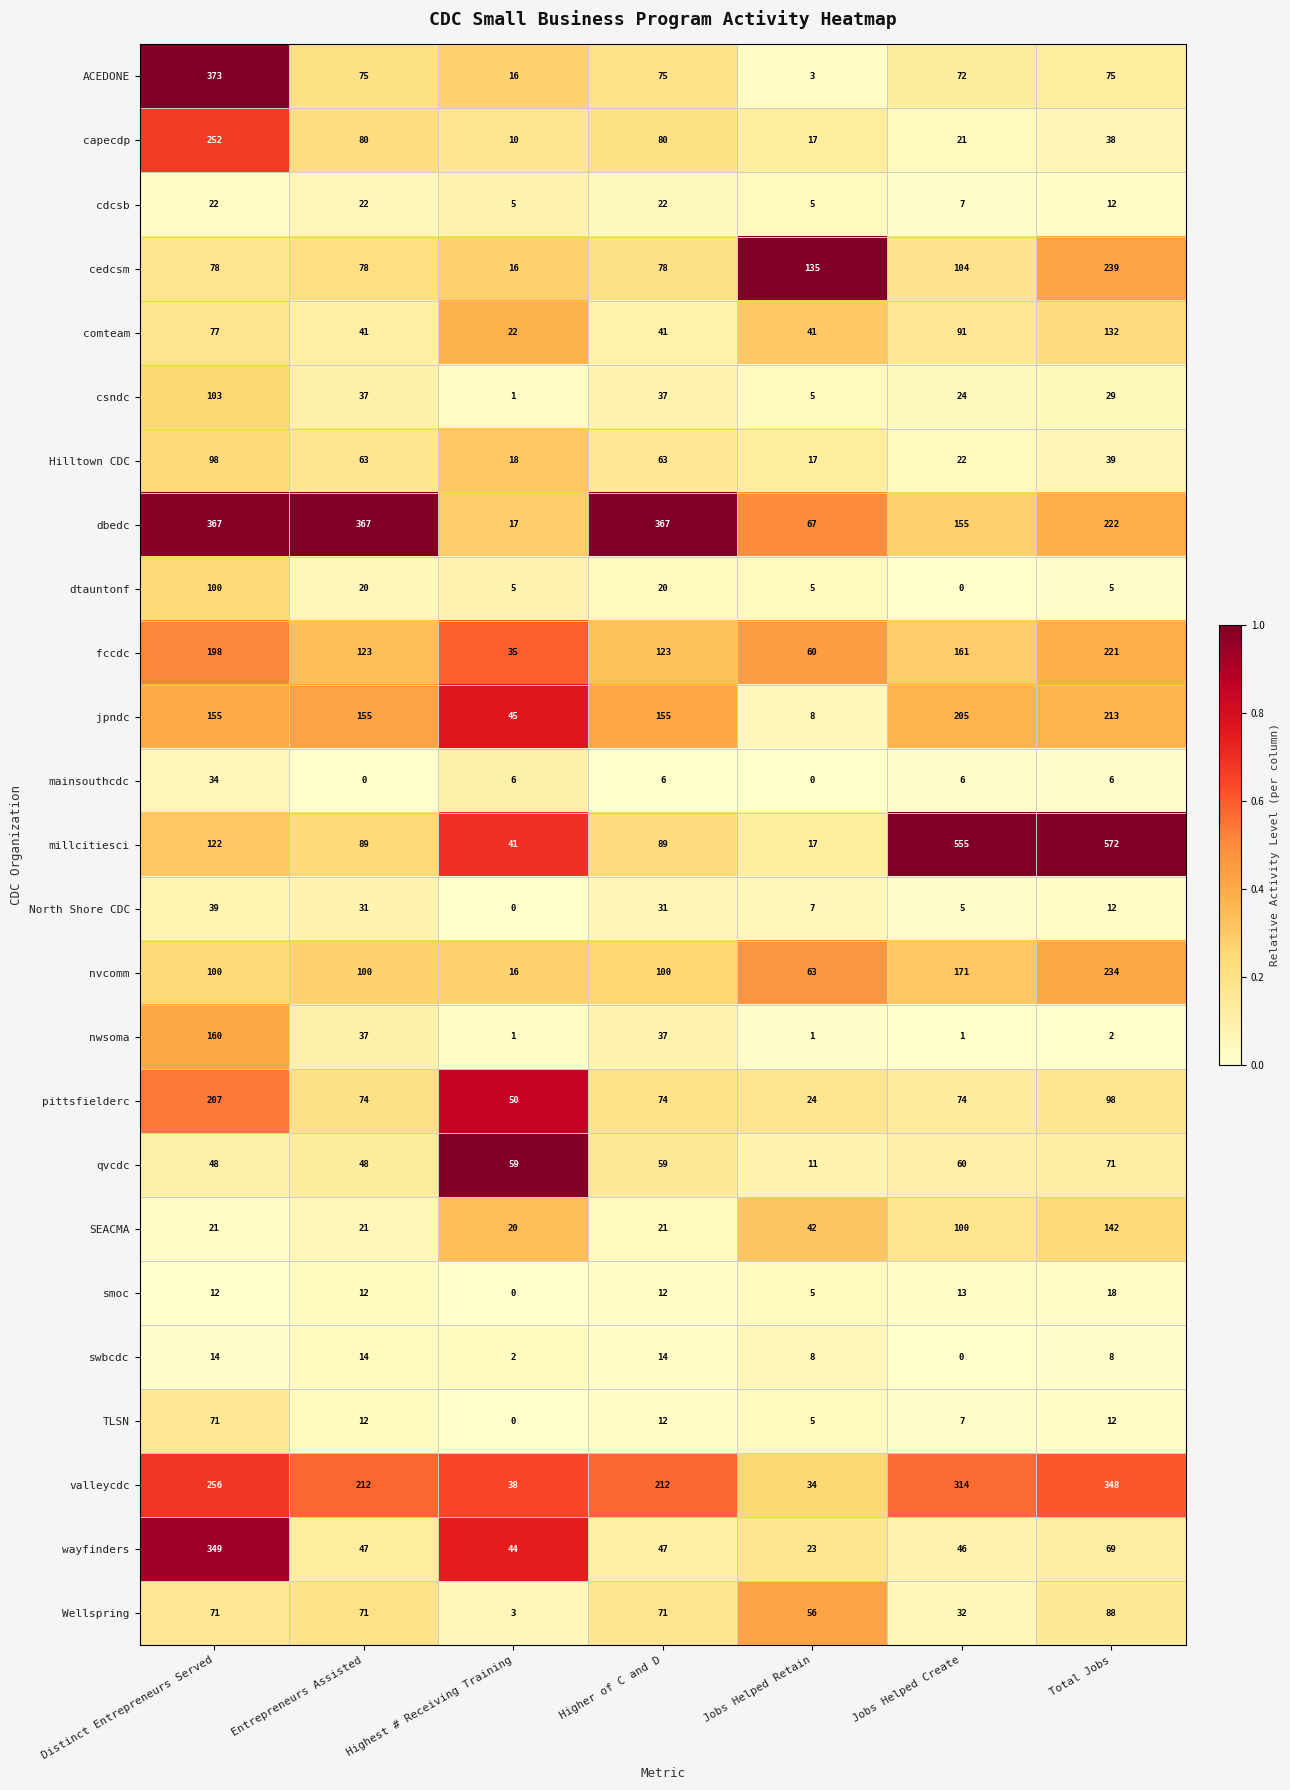

At how many categories does at least one series exceed 0?

7